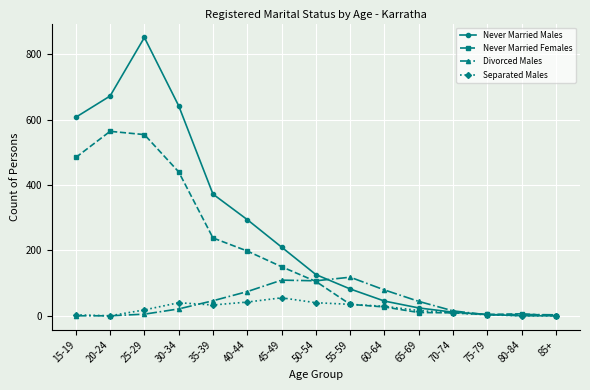

Count the number of categories in the chart.

15